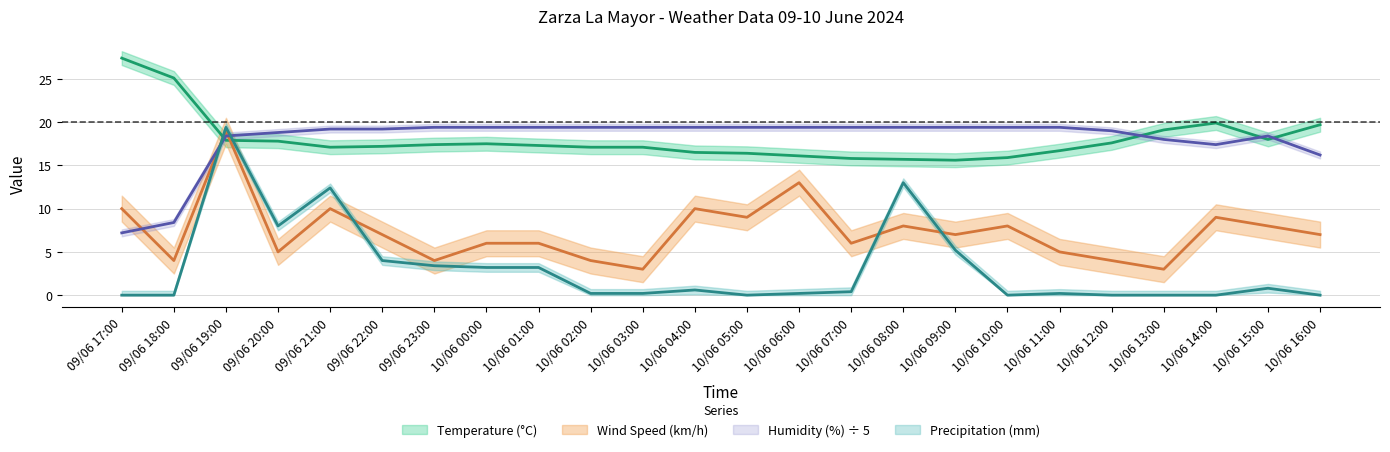

What is the label of the 21st point from the right?

09/06 20:00